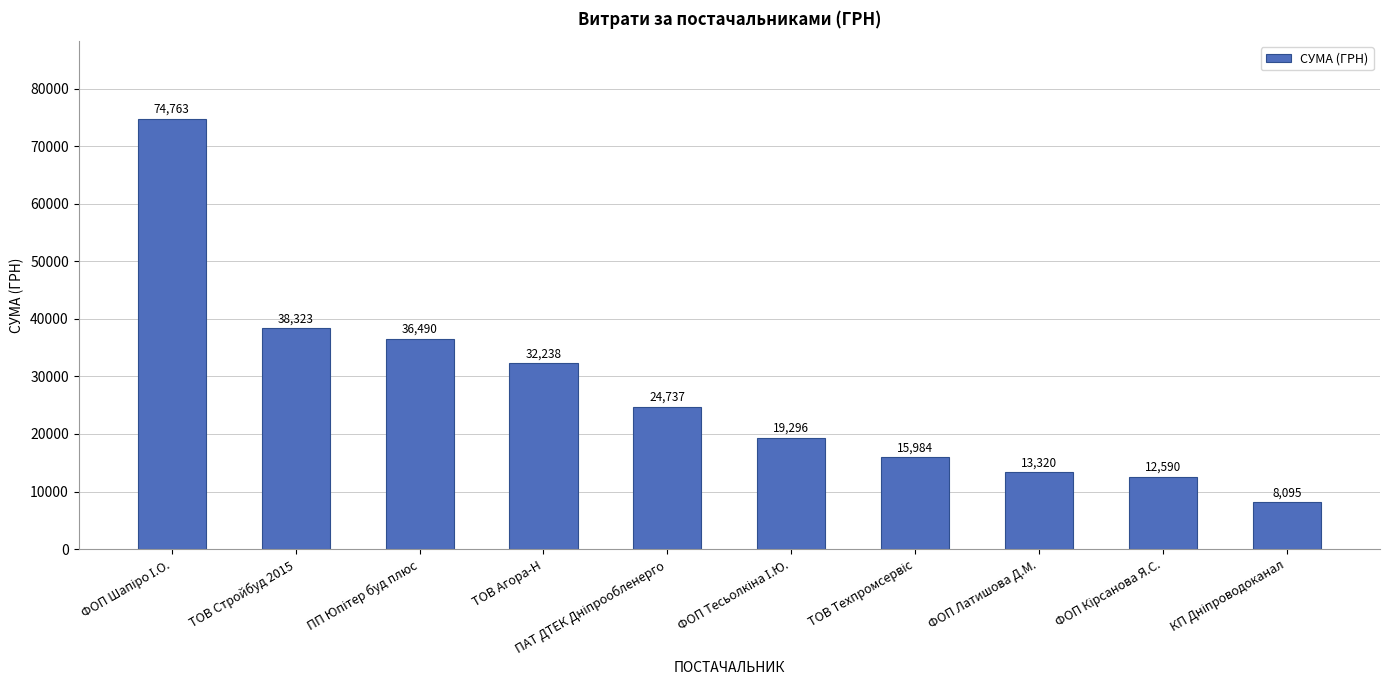

Where is the data nearest to the value 41428?

ТОВ Стройбуд 2015